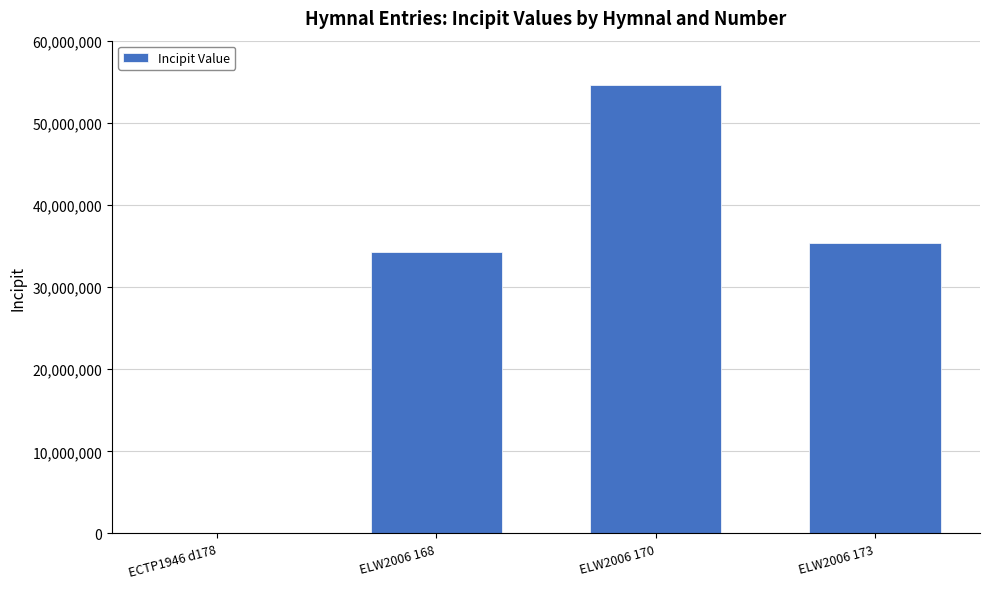

What is the ratio of the value at ELW2006 168 to the value at ELW2006 170?

0.6